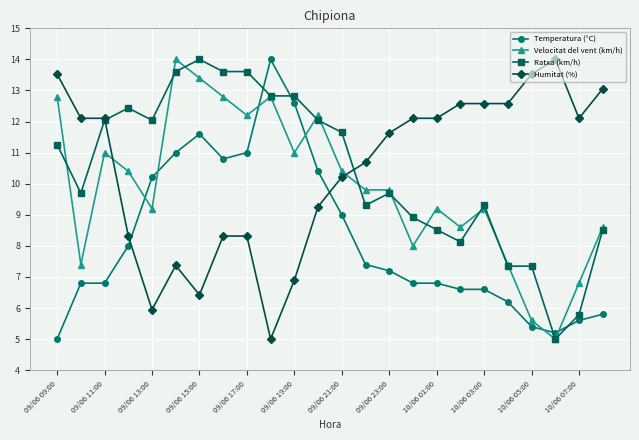

What is the average value of the Humitat (%) series?

10.4